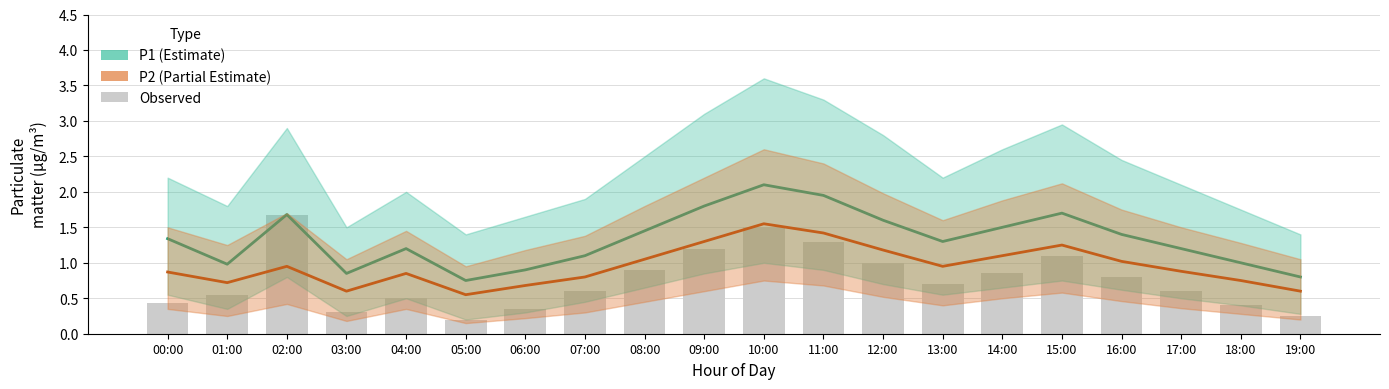

How many data points does each series have?

20